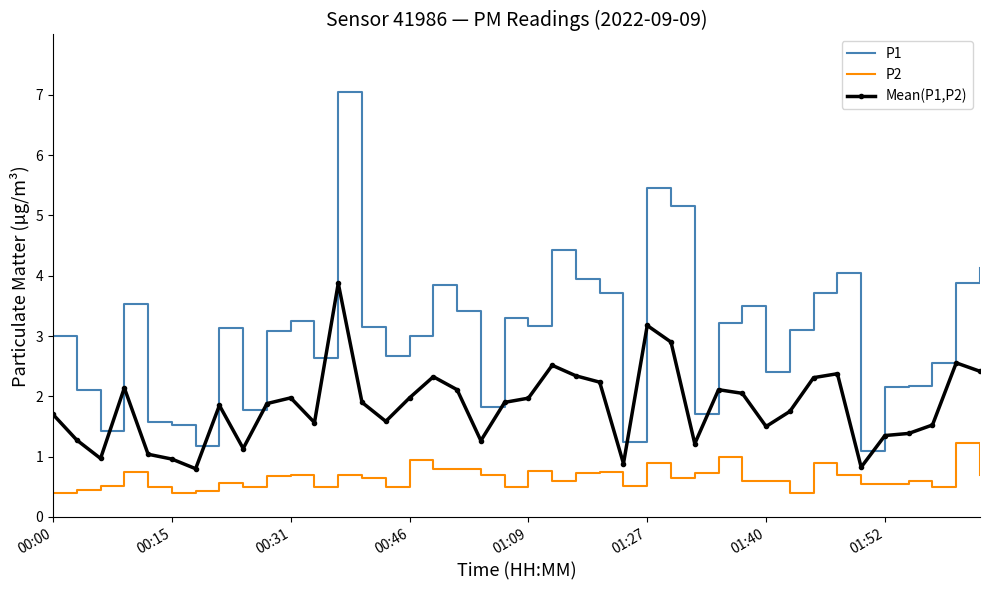

What is the smallest value displayed?

0.4